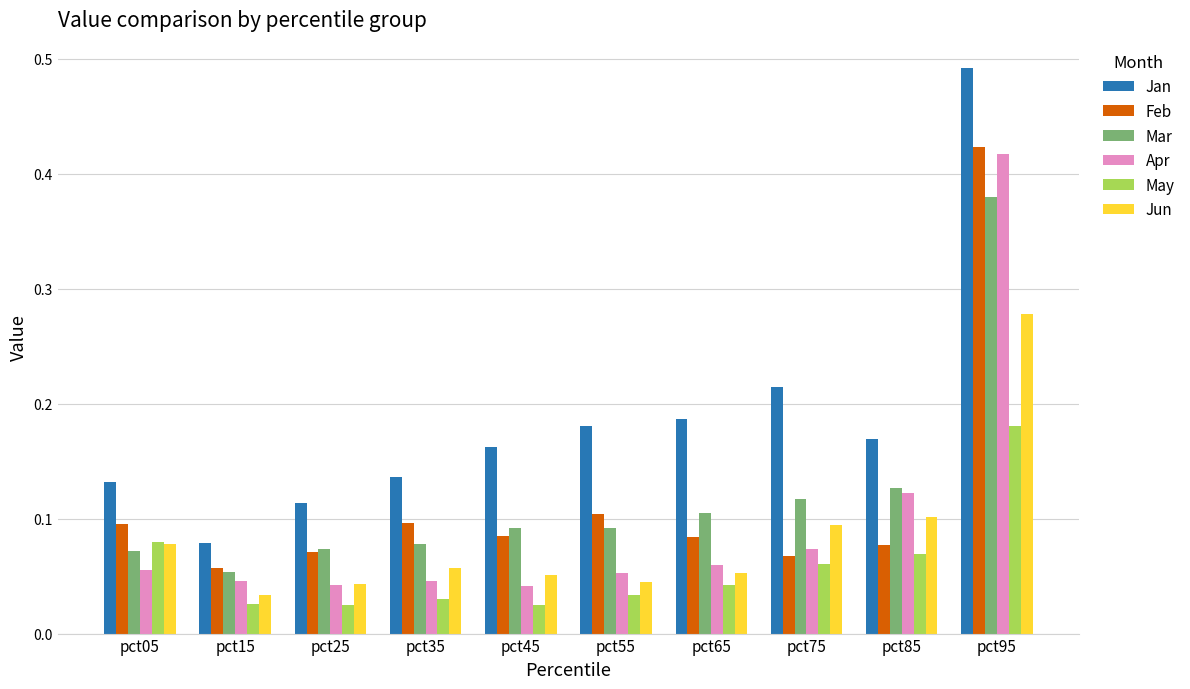

True or false: Feb has a value of 0.1 at pct25.

True